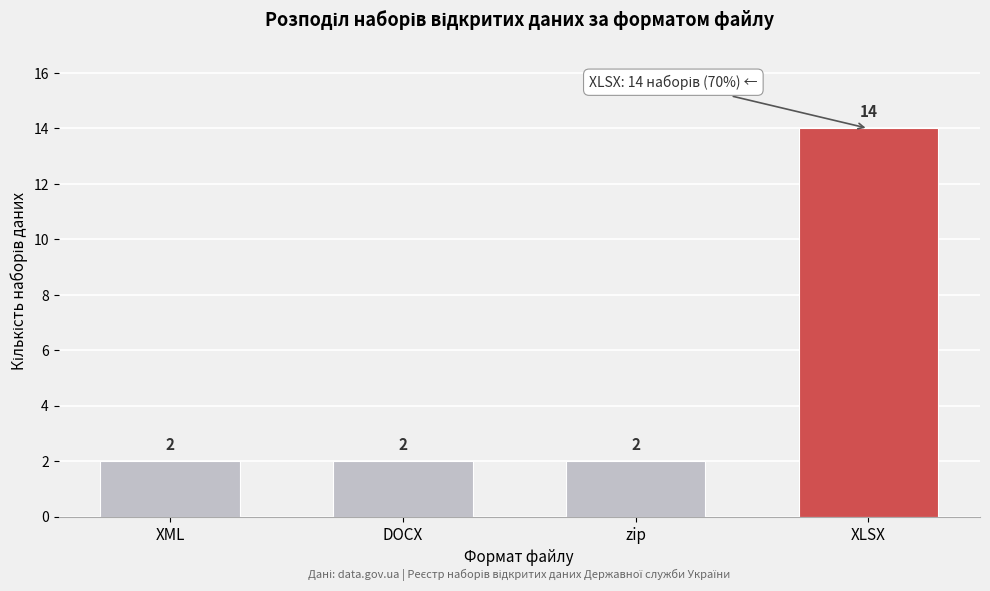

Reading left to right, what are all the values shown in this chart?

2	2	2	14